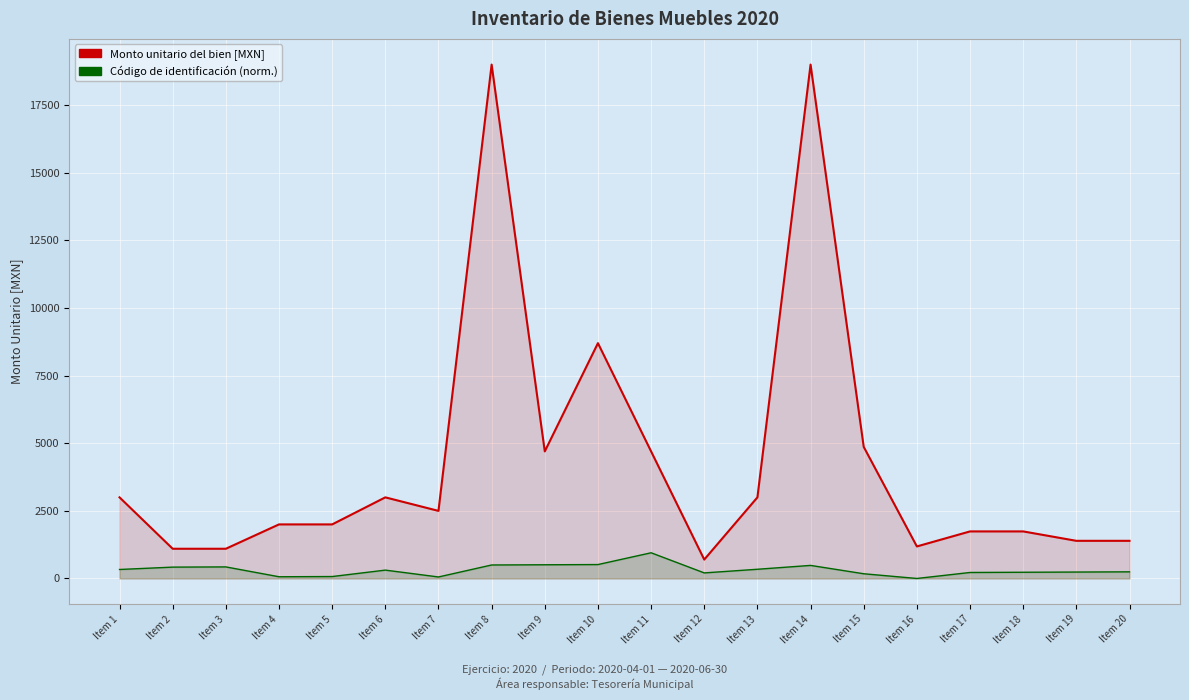

What is the sum of the Código de identificación (norm.) values at Item 19 and Item 13?

577.9